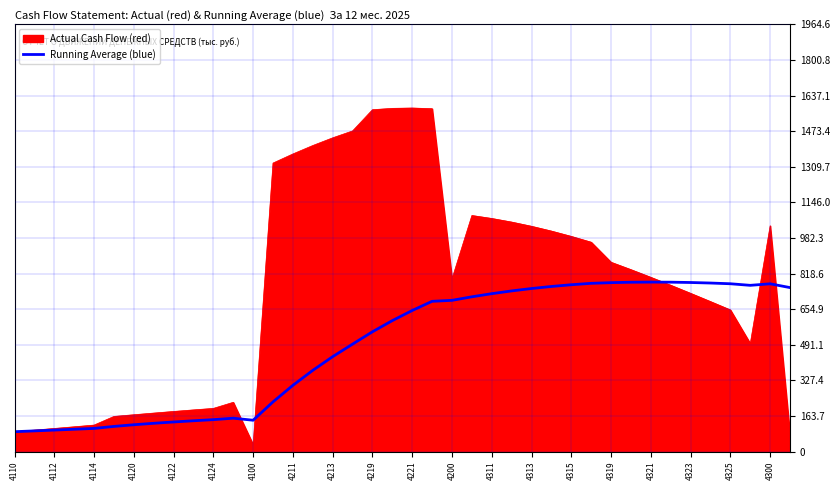

Rank the series by their maximum value, from lowest to highest.

Running Average (blue), Actual Cash Flow (red)